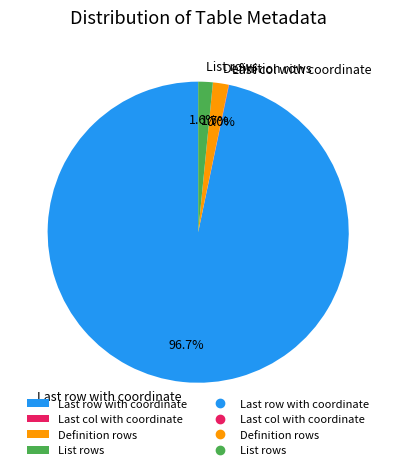

Which category has the biggest portion of the pie?

Last row with coordinate